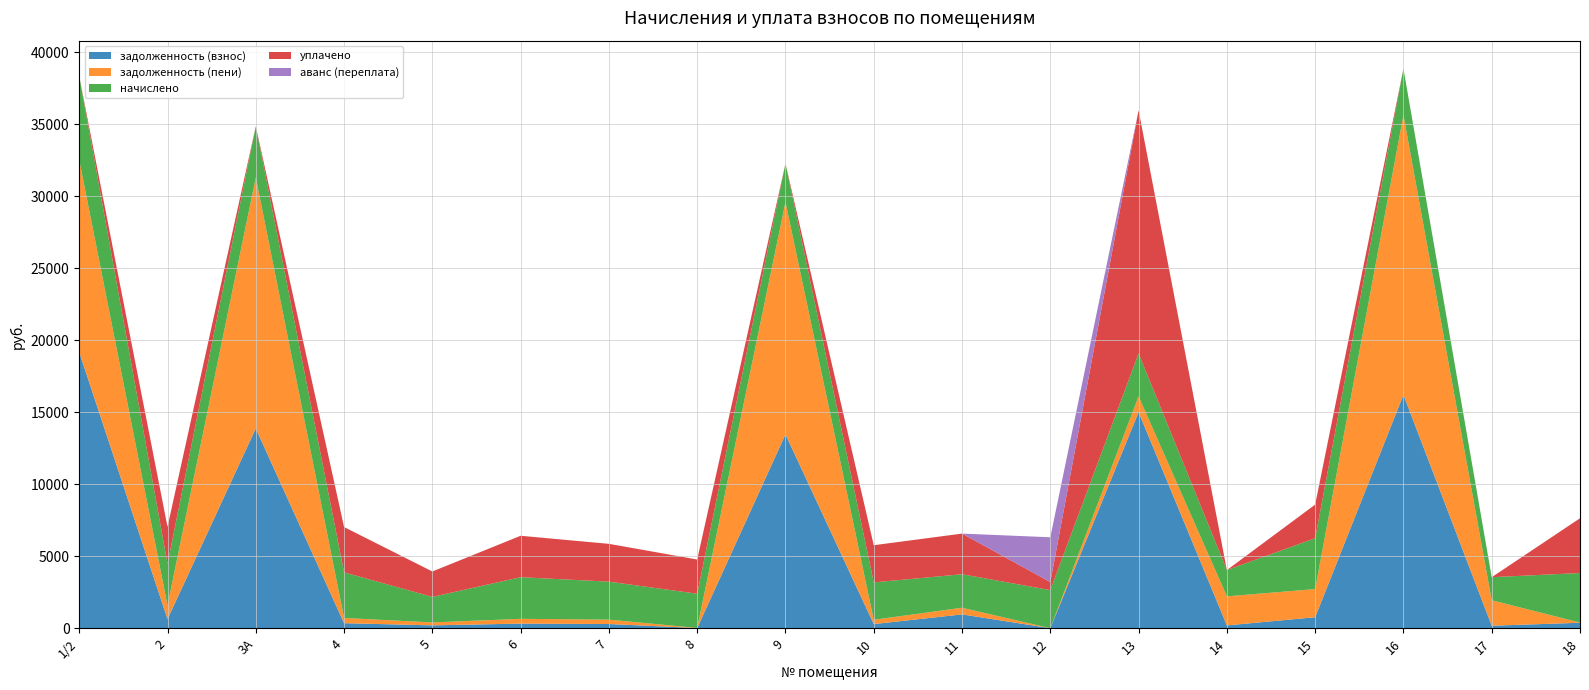

Reading left to right, extract all data points from this chart.

задолженность (взнос): 1/2=19160.4	2=629.4	3А=13867.2	4=347.2	5=196.2	6=317.2	7=289.5	8=9.3	9=13456.3	10=284.8	11=956.2	12=0.0	13=14997.1	14=193.0	15=759.7	16=16204.1	17=169.3	18=377.3
задолженность (пени): 1/2=13354.9	2=959.6	3А=17423.2	4=363.9	5=203.9	6=332.5	7=303.5	8=9.3	9=16130.3	10=298.5	11=462.7	12=0.0	13=1097.9	14=2016.8	15=1957.1	16=19424.1	17=1769.6	18=13.5
начислено: 1/2=5805.5	2=2888.3	3А=3556.0	4=3163.9	5=1772.3	6=2890.9	7=2638.3	8=2374.9	9=2674.0	10=2594.9	11=2327.2	12=2643.4	13=2980.2	14=1823.8	15=3531.2	16=3220.0	17=1600.3	18=3438.4
уплачено: 1/2=0.0	2=2558.0	3А=0.0	4=3147.1	5=1764.6	6=2875.6	7=2624.3	8=2374.9	9=0.0	10=2581.2	11=2820.8	12=559.4	13=16879.4	14=0.0	15=2333.8	16=0.0	17=0.0	18=3802.2
аванс (переплата): 1/2=0.0	2=0.0	3А=0.0	4=0.0	5=0.0	6=0.0	7=0.0	8=0.0	9=0.0	10=0.0	11=0.0	12=3109.2	13=0.0	14=0.0	15=0.0	16=0.0	17=0.0	18=0.0